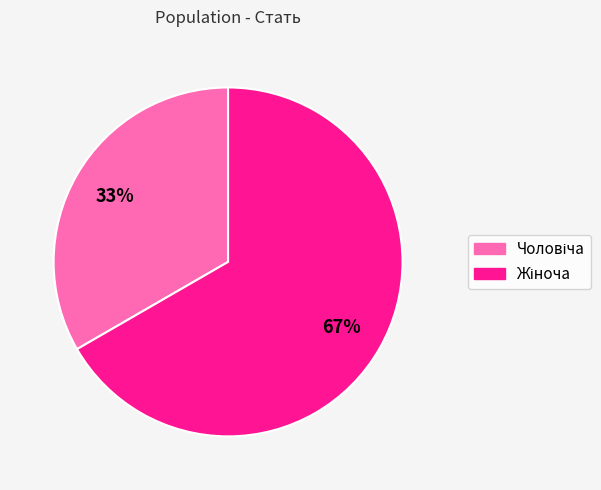

Is there any slice that represents more than half of the pie?

Yes